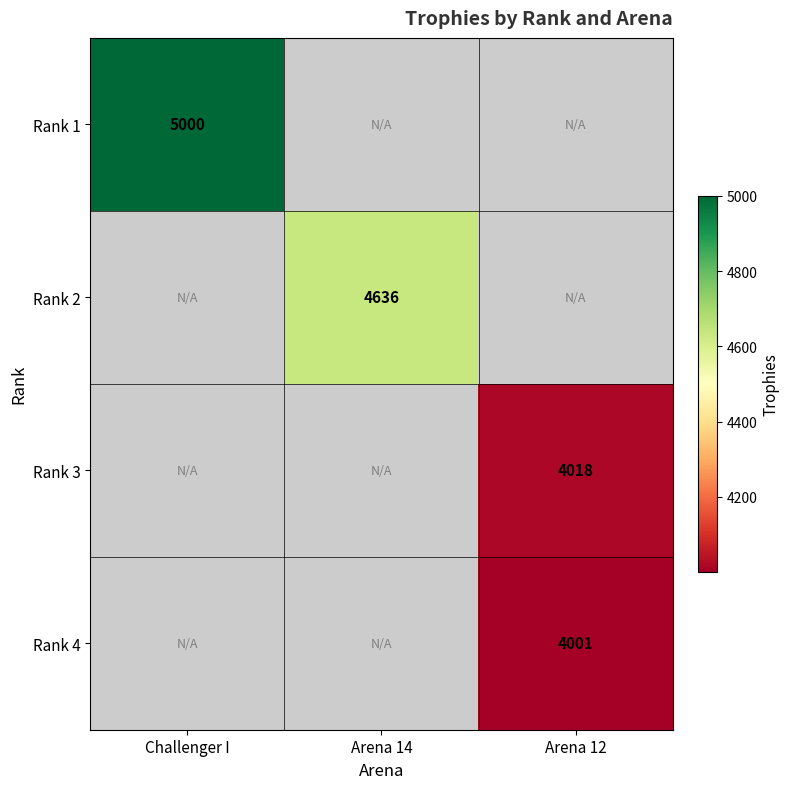

Is it true that Rank 4 equals 2619 at Arena 12?

False